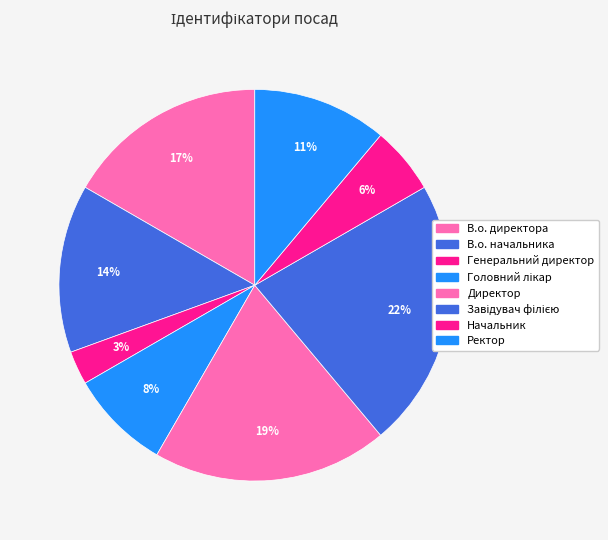

Count the number of slices in the pie.

8